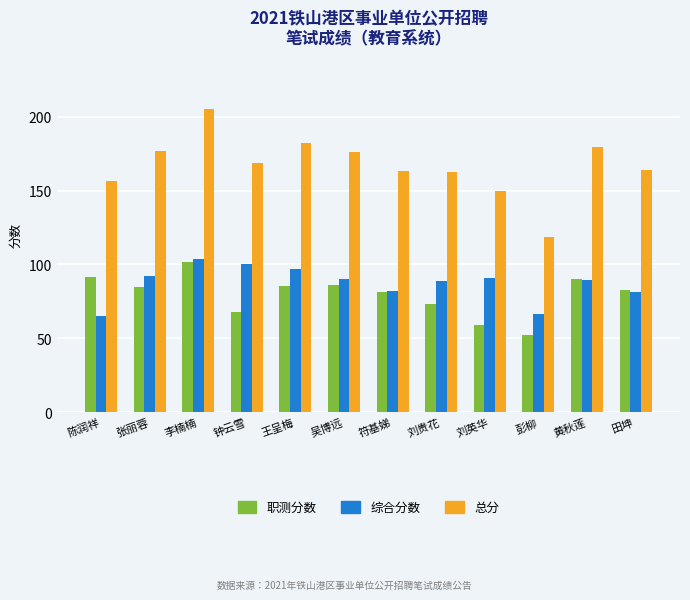

At which label does 职测分数 reach its minimum?

彭柳